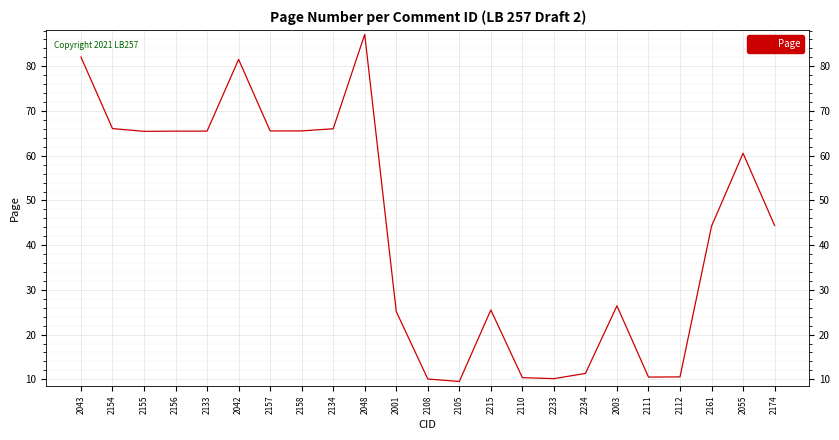

The chart shows a value of 11.3 at 2001. True or false?

False